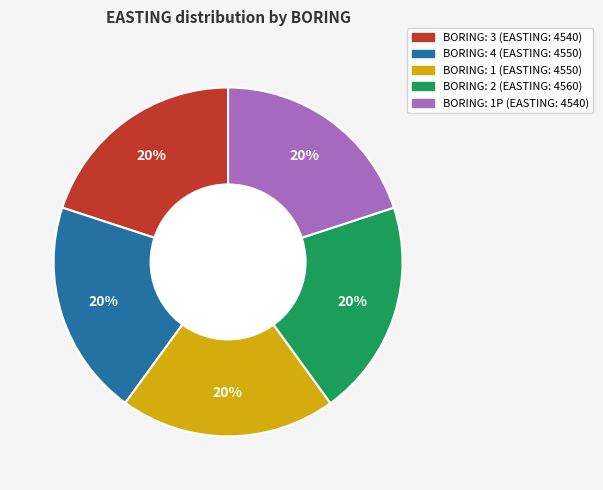

Does any single category account for the majority?

No